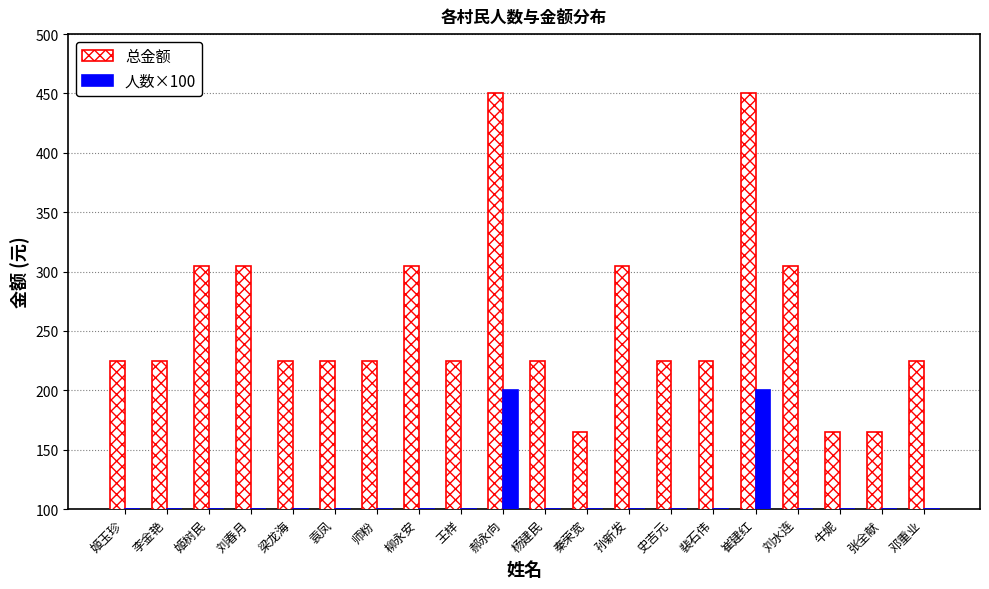

Between 孙新发 and 张全献, which series saw the biggest shift?

总金额